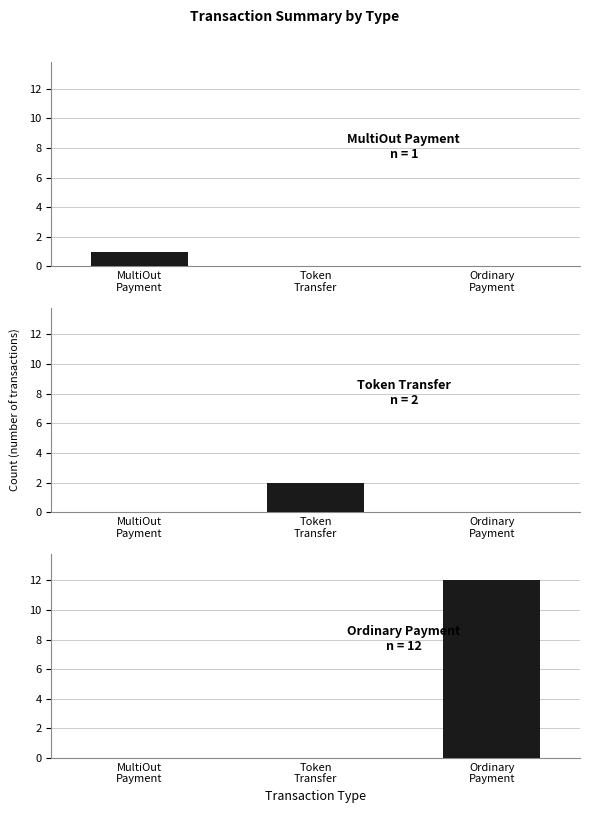

Which series has the largest total across all categories?

Ordinary Payment